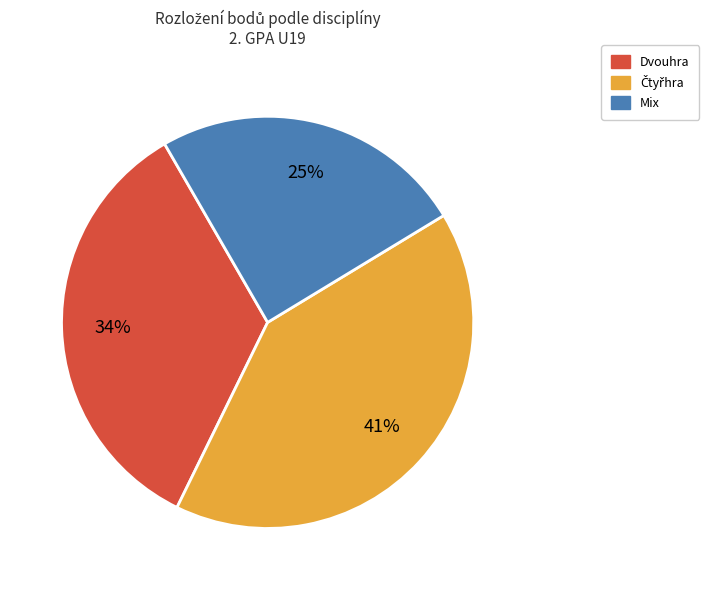

To the nearest percent, what portion does Mix represent?

25%